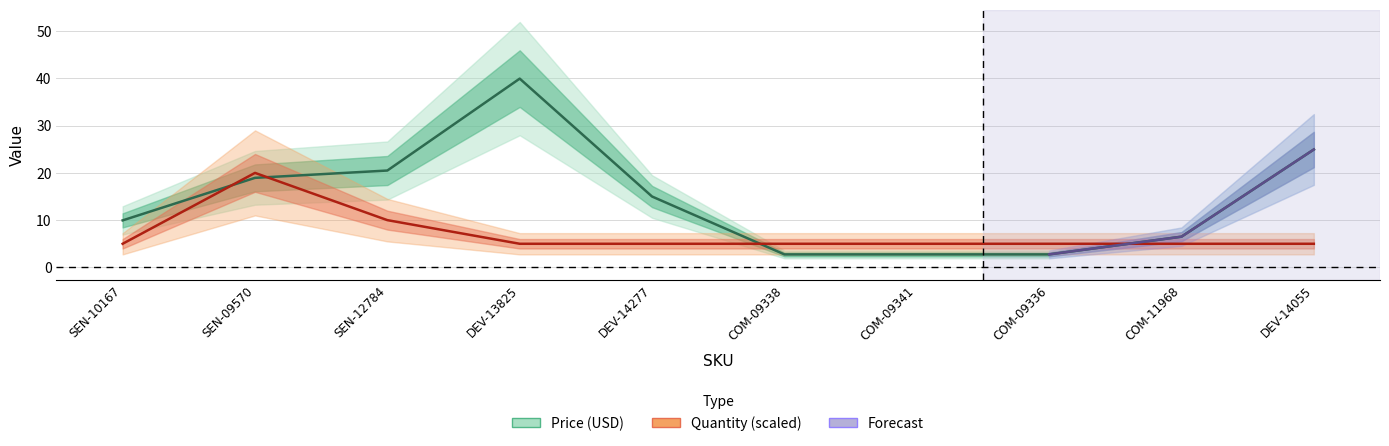

What is the value of the Price (USD) point at the 4th from the left?

40.0